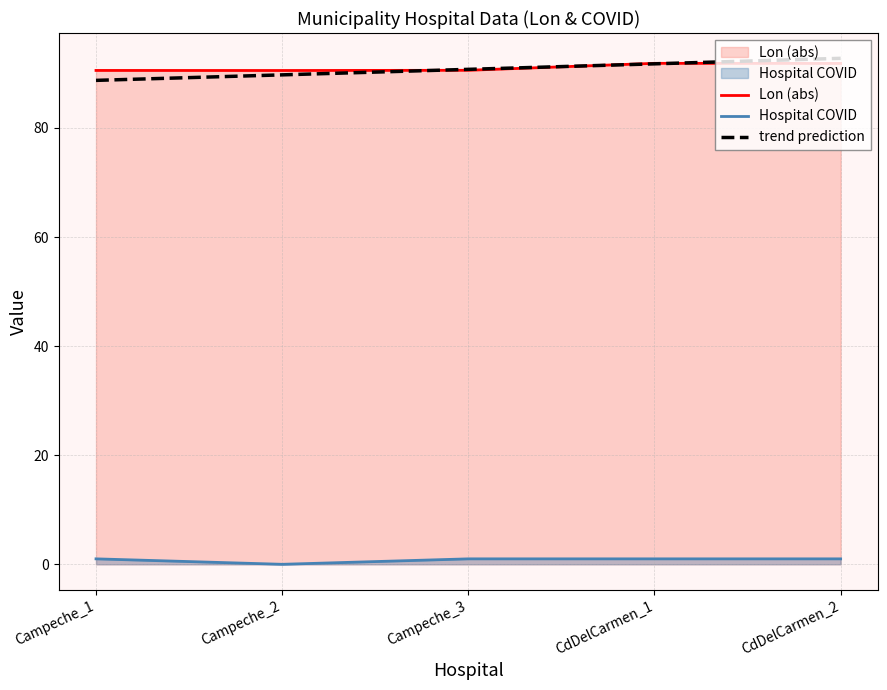

The value of Lon (abs) at Campeche_3 is 90.6. True or false?

True